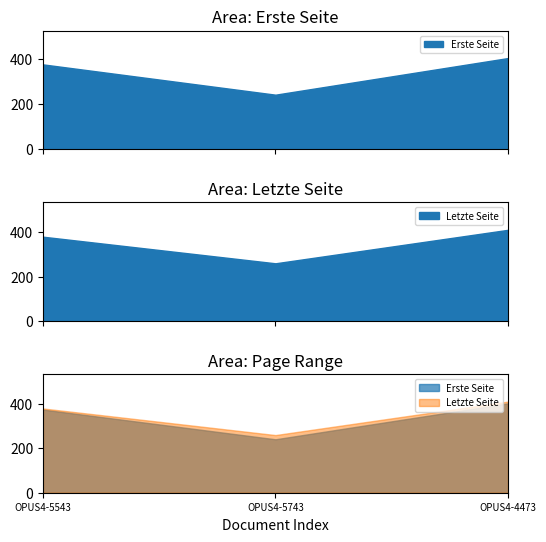

List the series in order of their overall mean, highest first.

Letzte Seite, Erste Seite